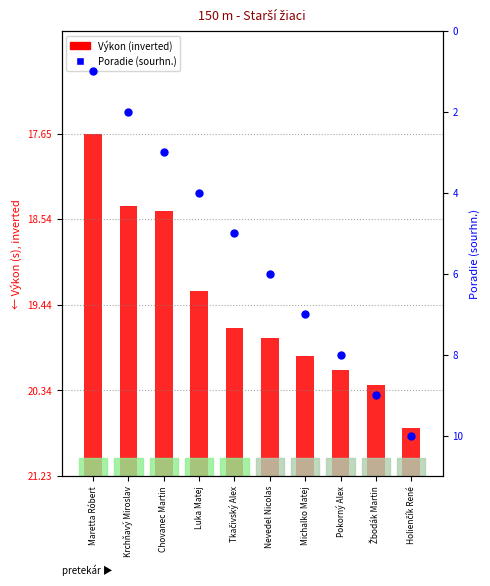

Which series has the largest total across all categories?

Poradie (sourhn.)